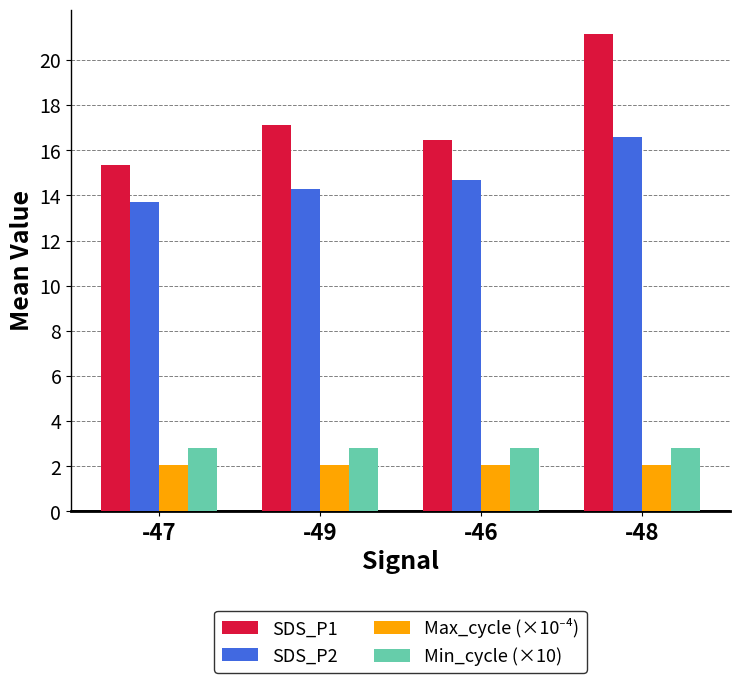

At which label does SDS_P2 reach its minimum?

-47